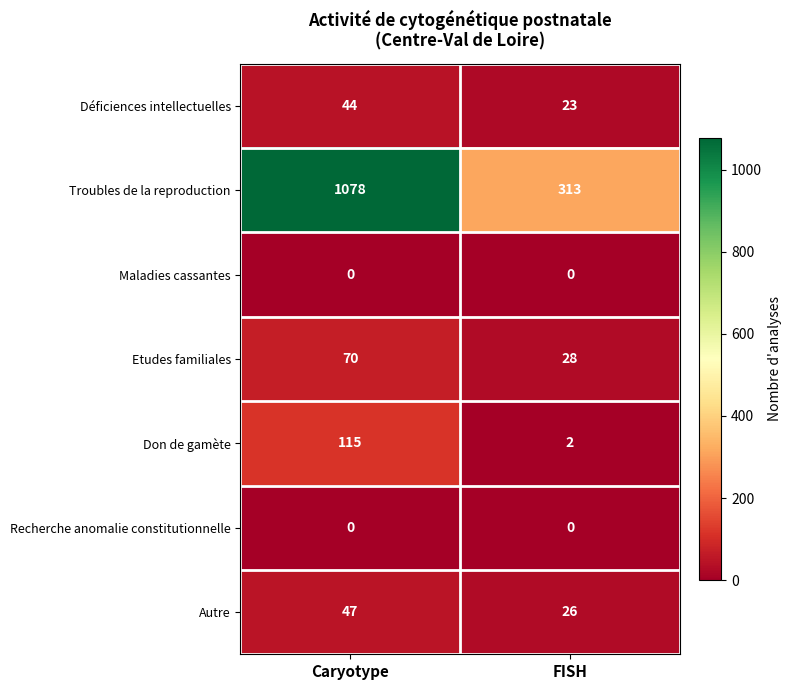

At which label is Autre closest to 36?

FISH